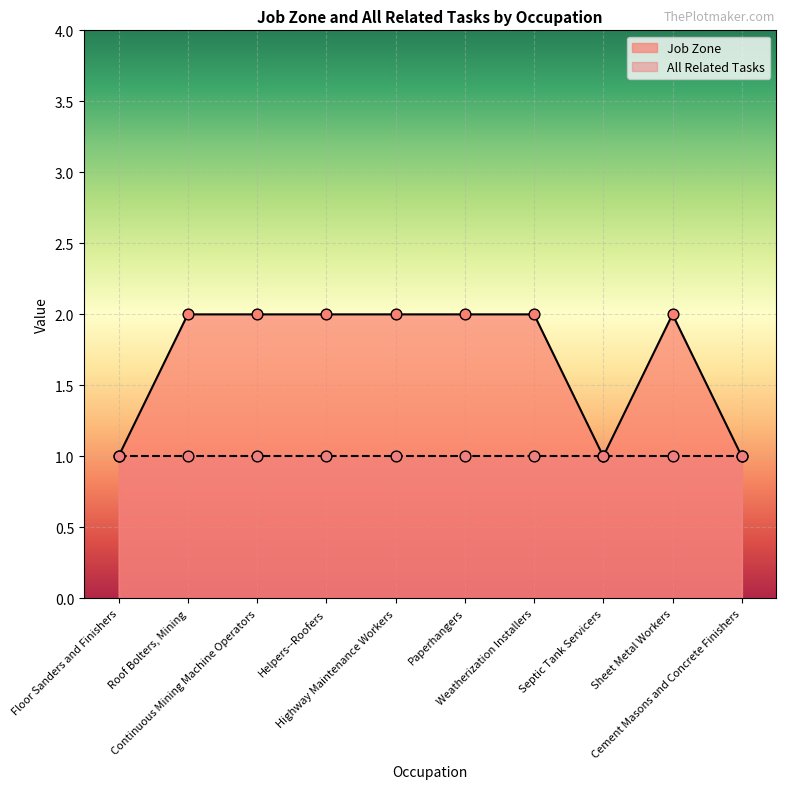

What is the change in value from Septic Tank Servicers to Sheet Metal Workers?

+1